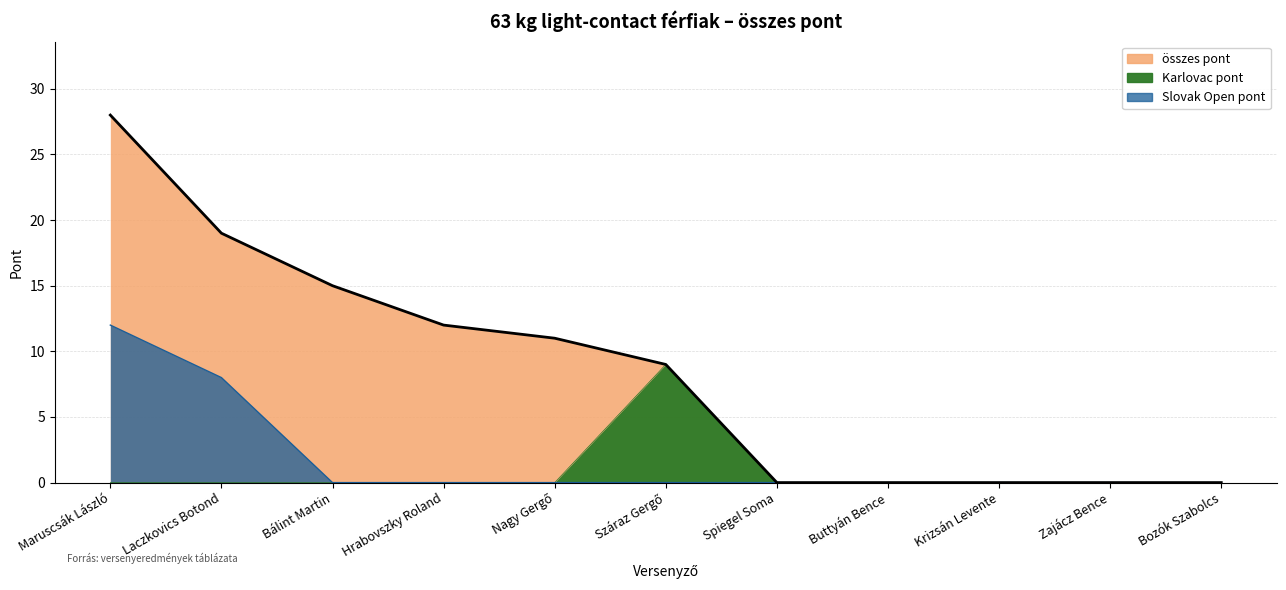

Is the value of Karlovac pont at Nagy Gergő greater than the value of Slovak Open pont at Nagy Gergő?

No